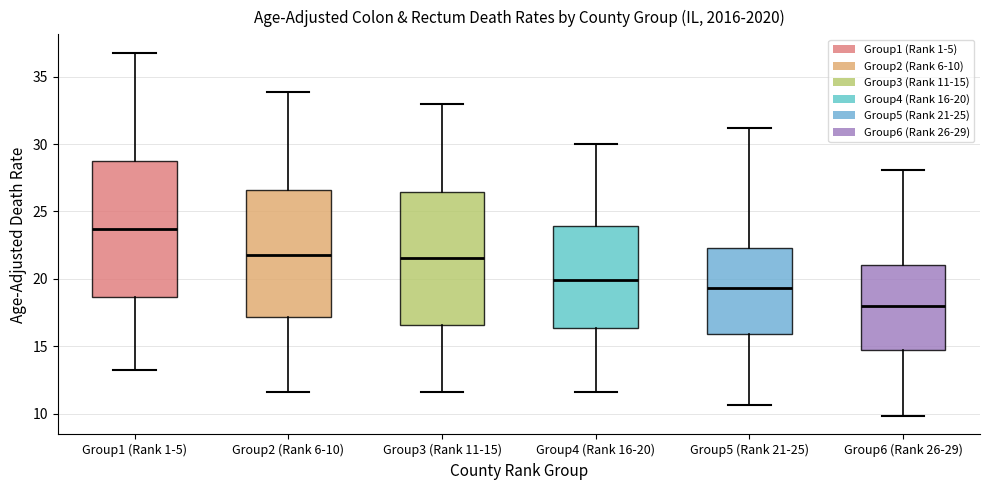

Where does the lower whisker of the box for Group3 (Rank 11-15) end on the y-axis? The values are not printed on the chart, so give them approximately, as read against the axis.

11.5